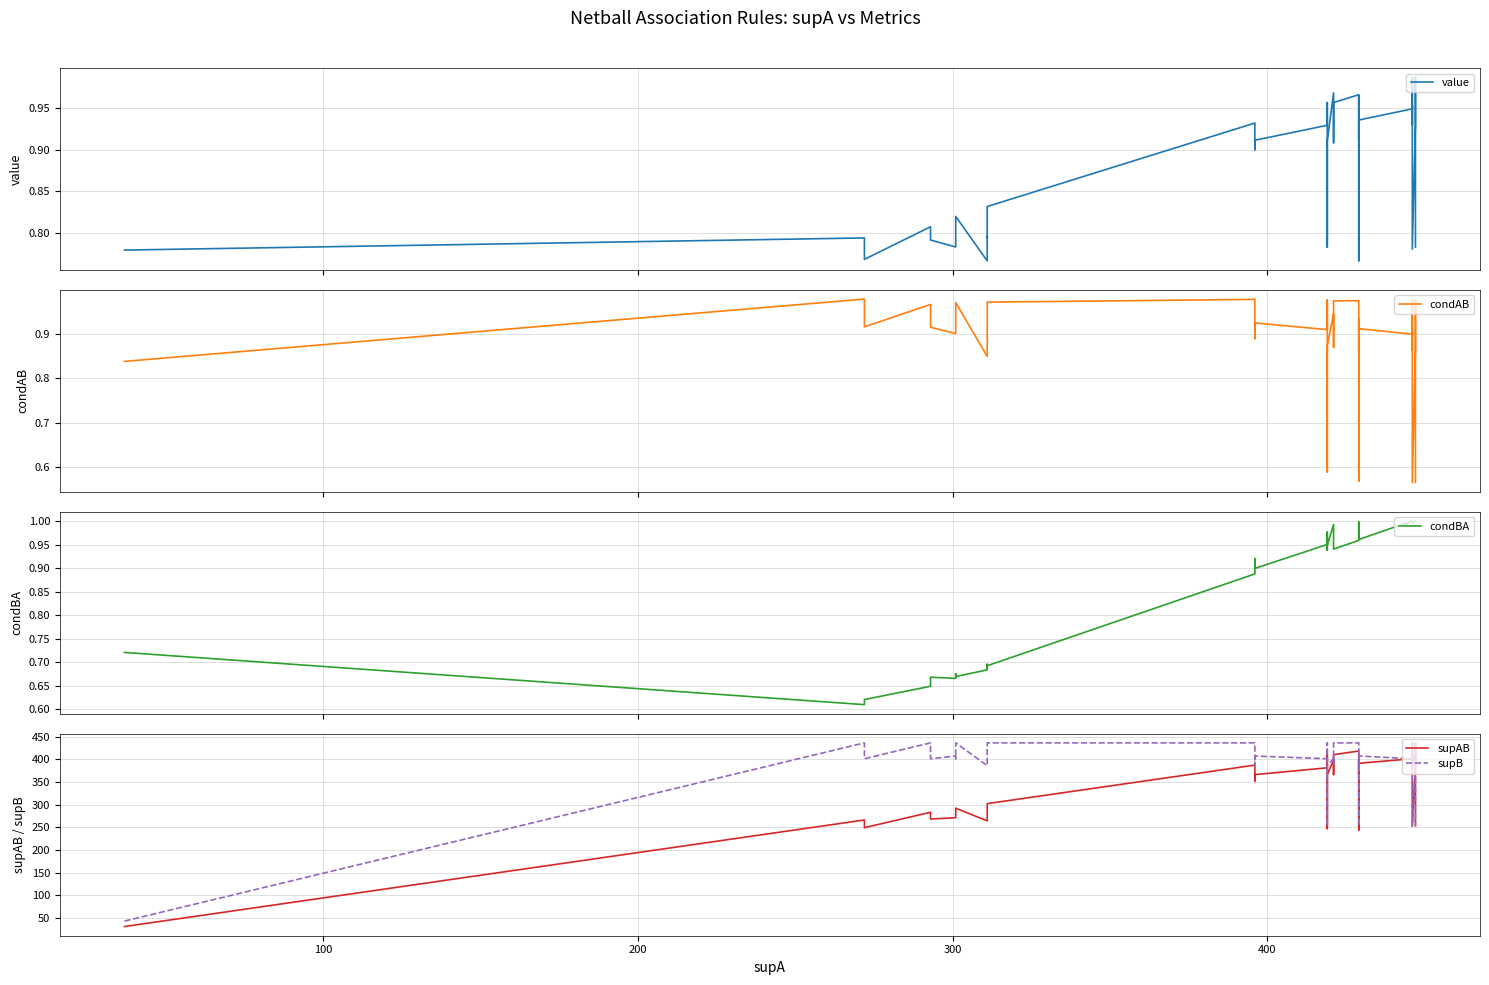

True or false: value and supAB cross at least once.

False